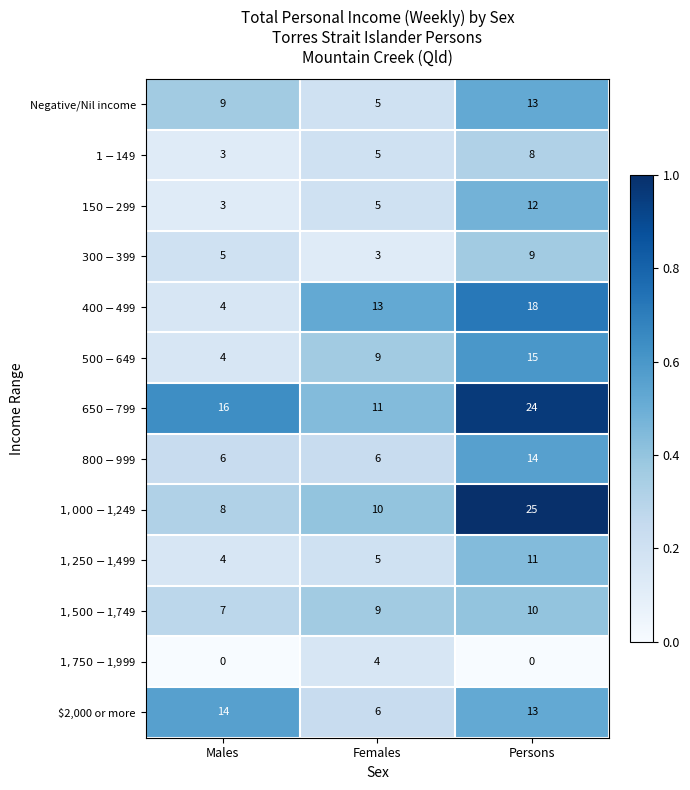

Which series changed the most between Males and Females?

$400-$499